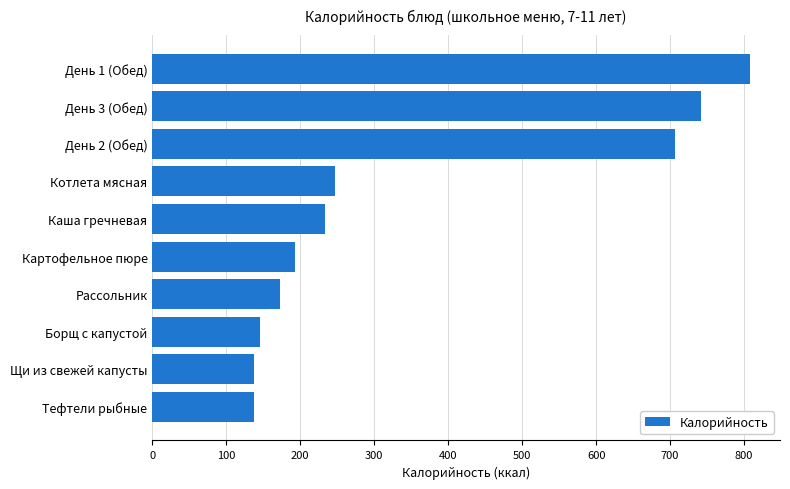

Are the bars horizontal?

Yes